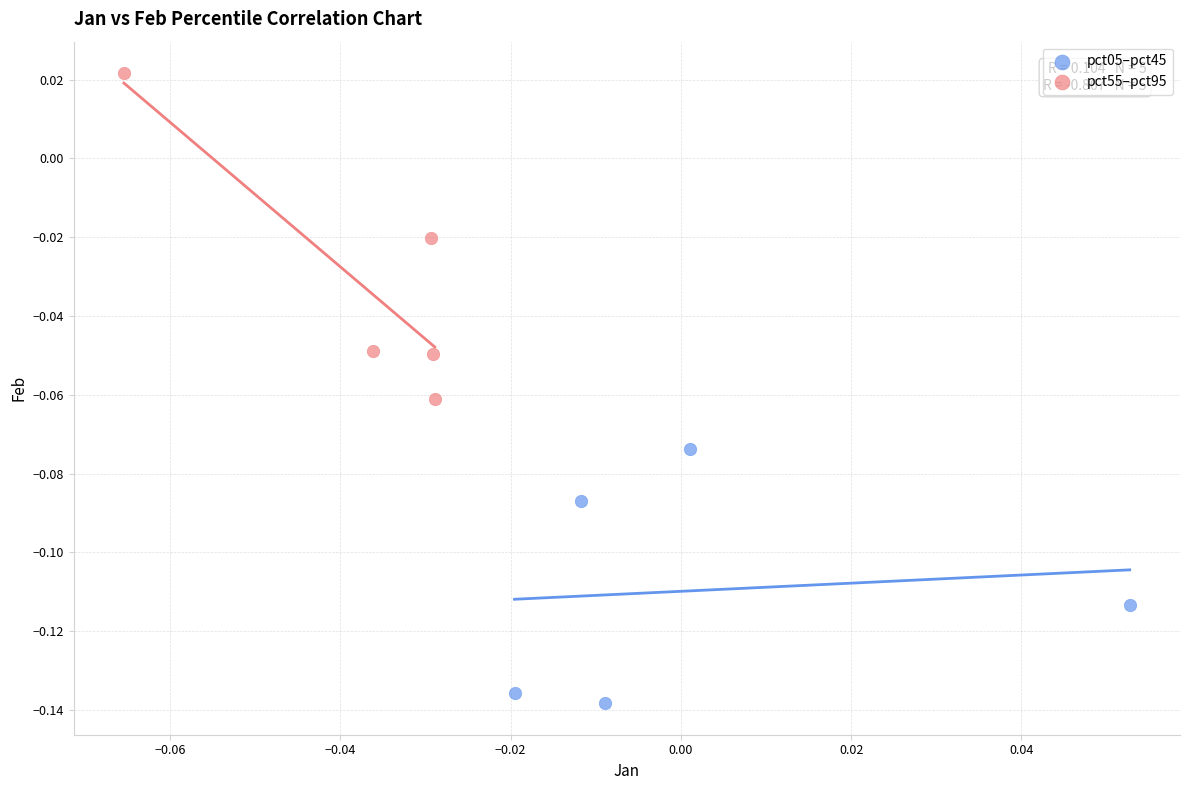

Which series has the widest spread of Y values?

pct55–pct95